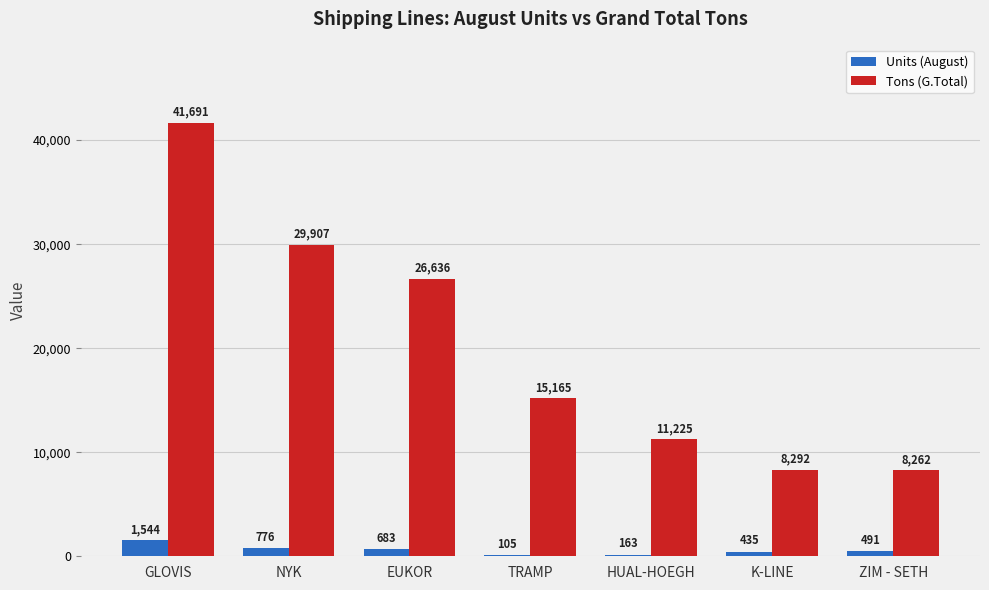

Does the chart contain stacked bars?

No